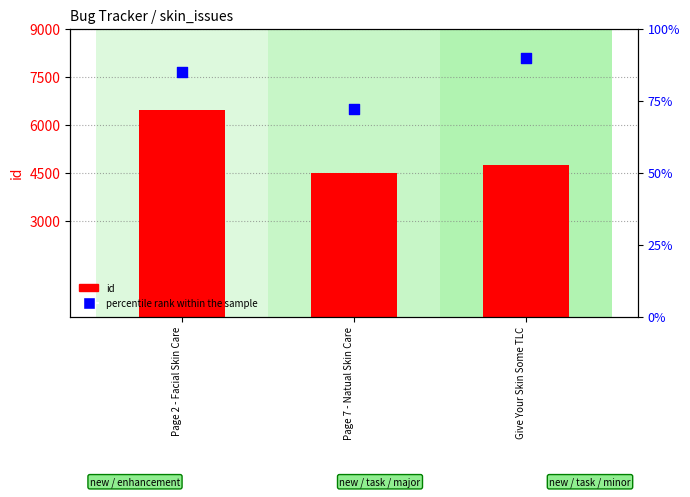

What are all the series names shown in the legend?

id, percentile rank within the sample